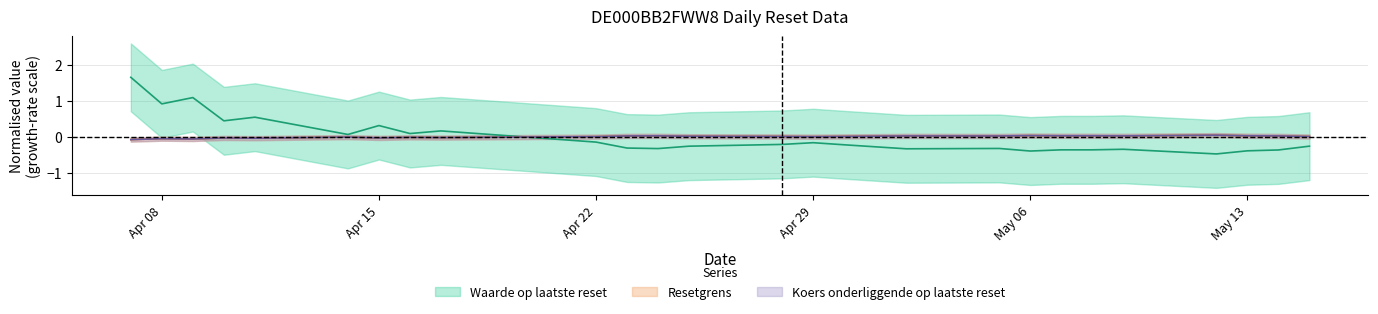

Where do Waarde op laatste reset and Resetgrens first cross each other?

2025-04-17 and 2025-04-22